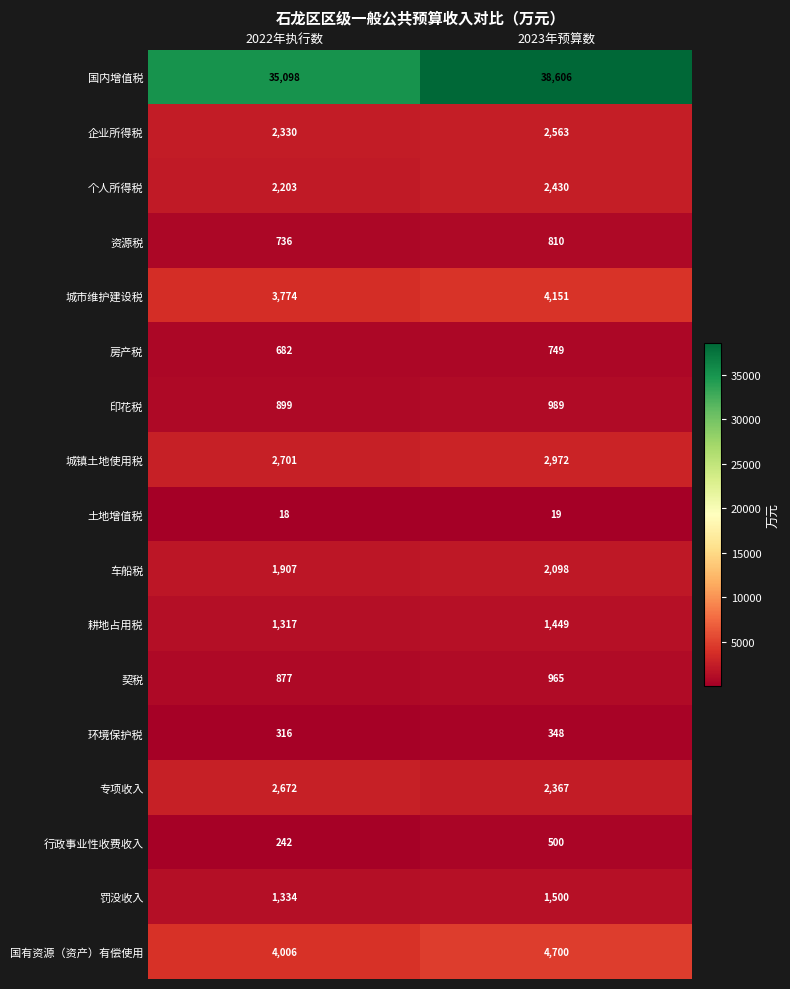

Is it true that 国内增值税 equals 8107 at 2022年执行数?

False